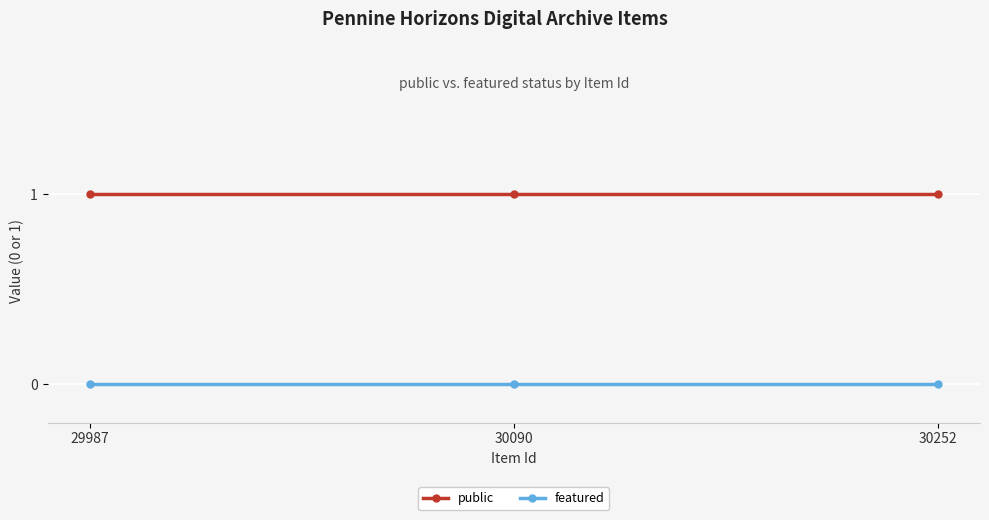

Which series has the largest total across all categories?

public